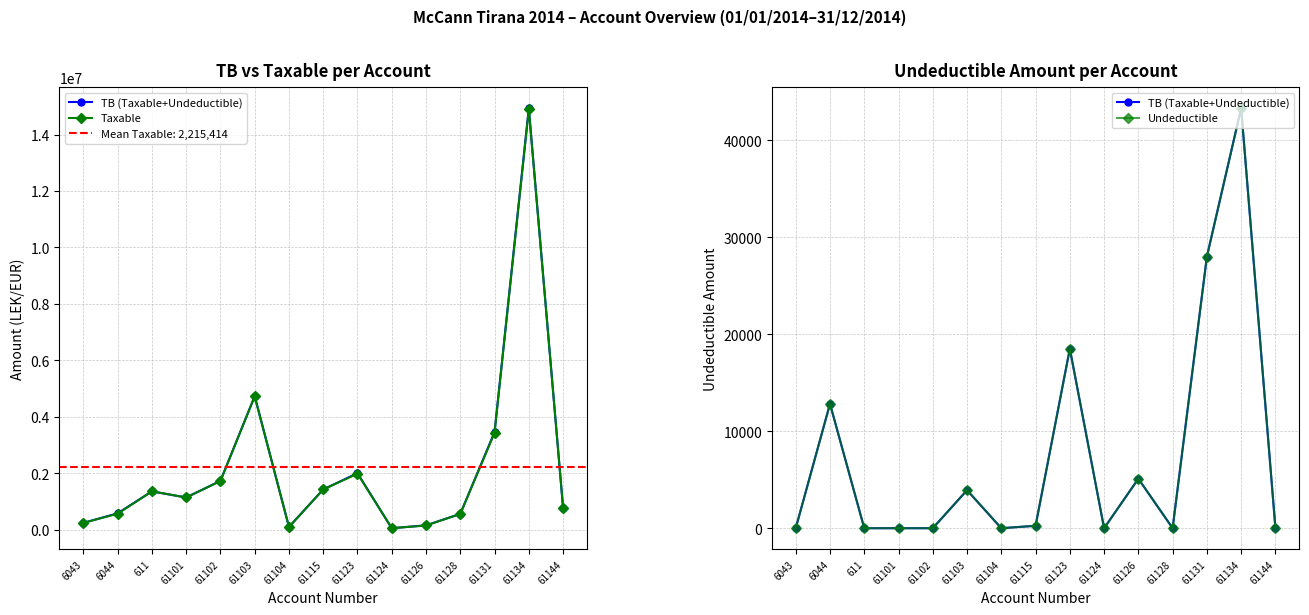

What is the difference between the maximum and second lowest values in the Undeductible series?

43299.0